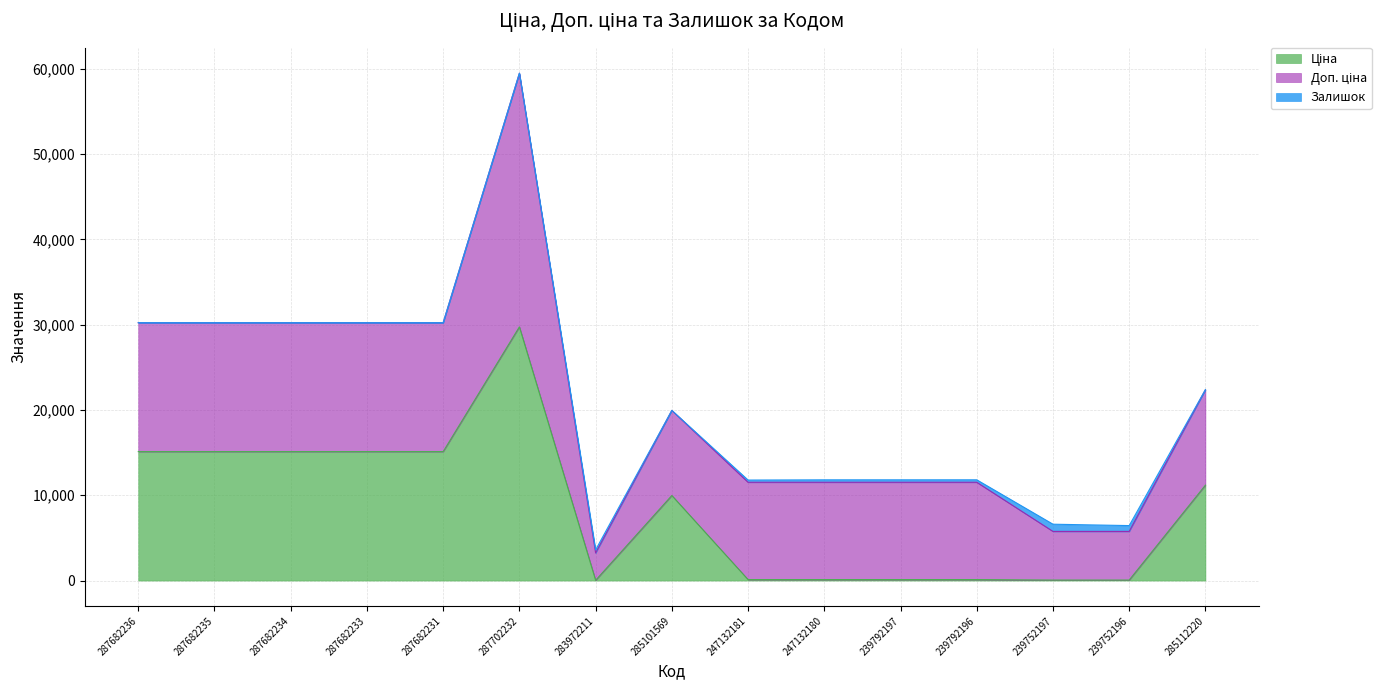

At which label does Доп. ціна first exceed 11410?

287682236